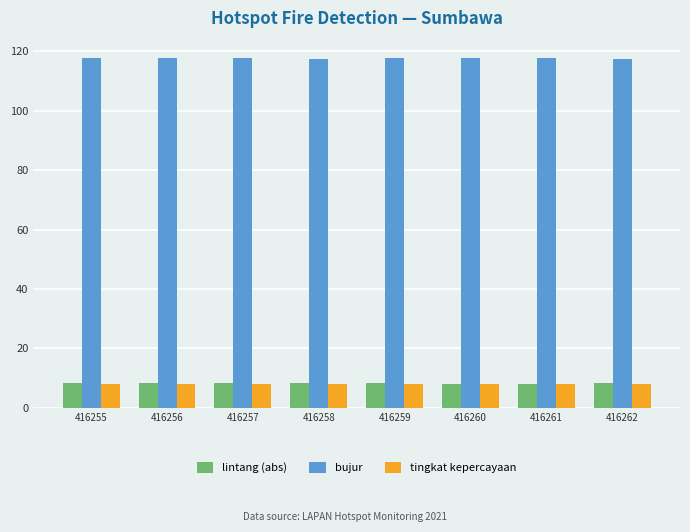

What is the spread (max minus min) of values at 416260?

109.6